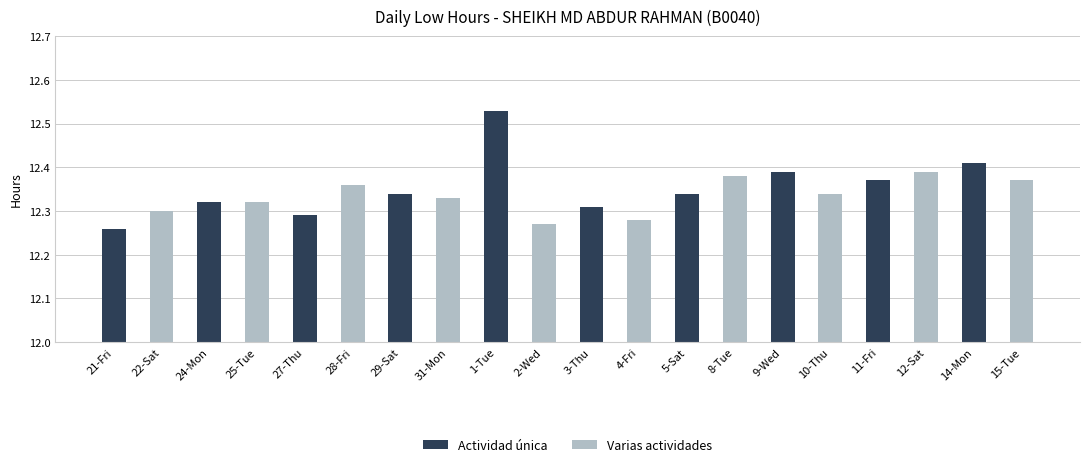

What is the label of the 4th bar from the left?

29-Sat